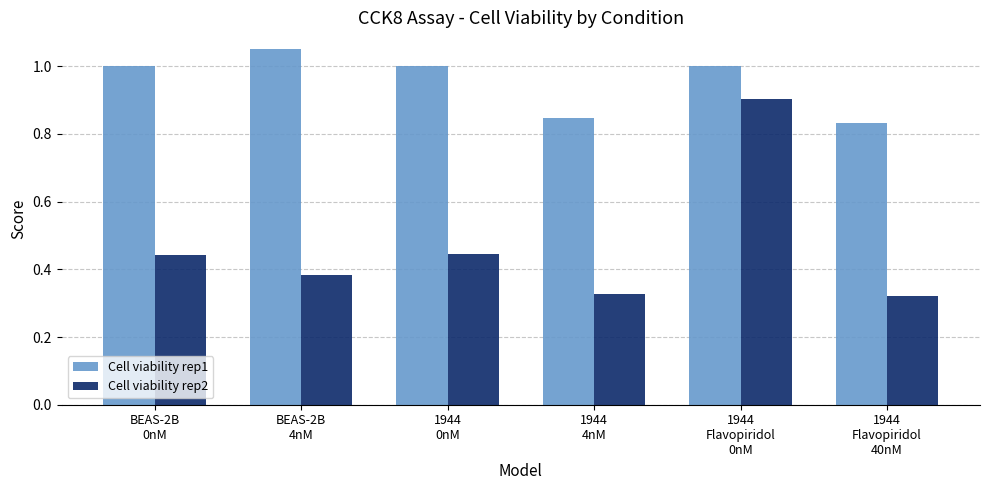

What is the label of the 2nd bar from the left?

BEAS-2B
4nM